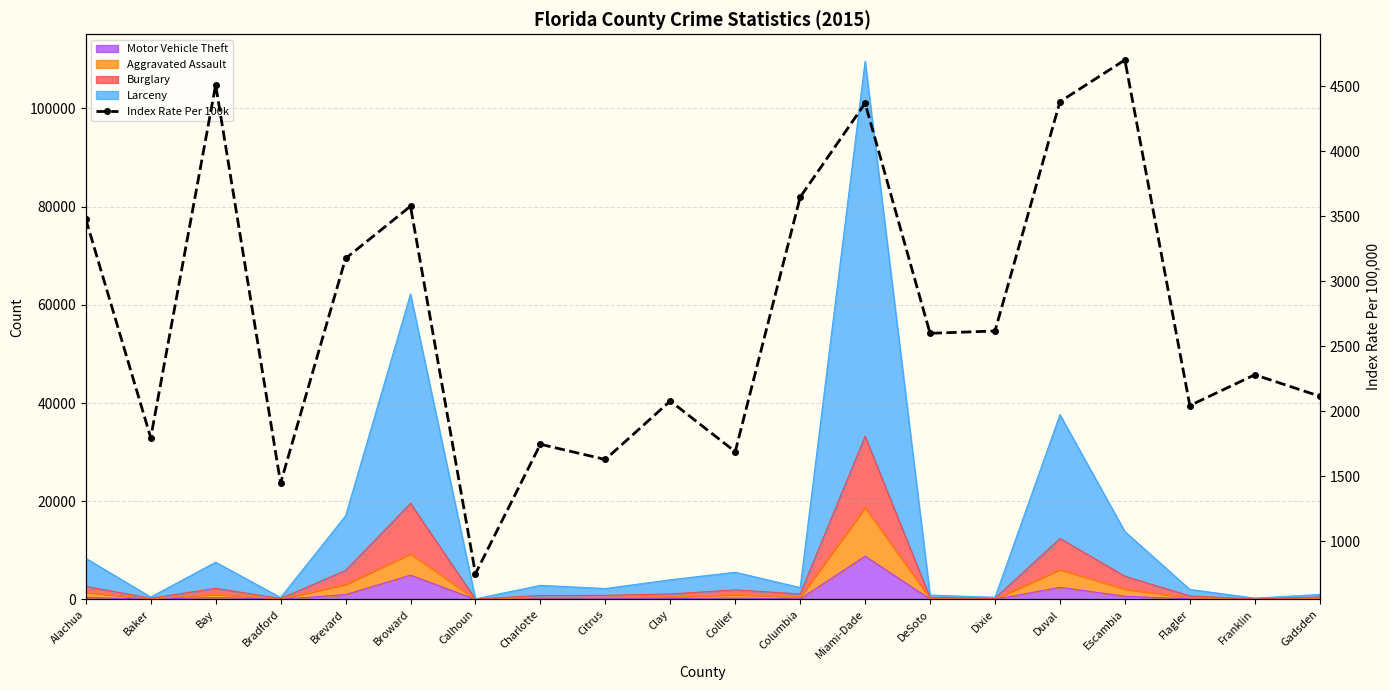

At which category does the data reach its first local valley?

Baker